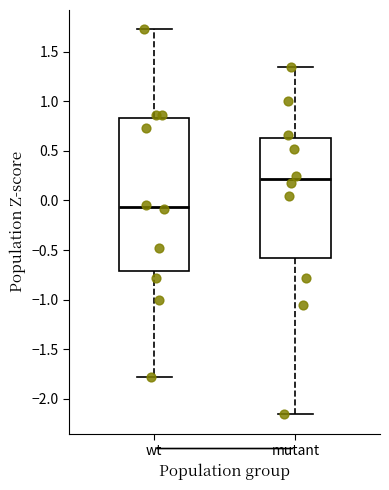

Comparing the boxes themselves (not the whiskers), which one is the tallest?

wt